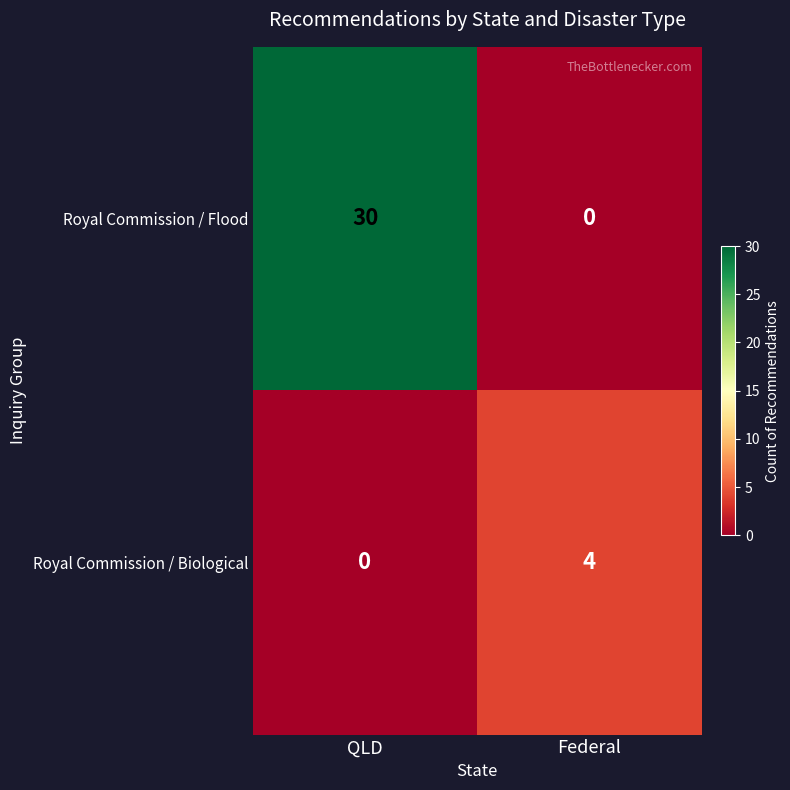

True or false: Royal Commission / Biological has a value of 0 at QLD.

True